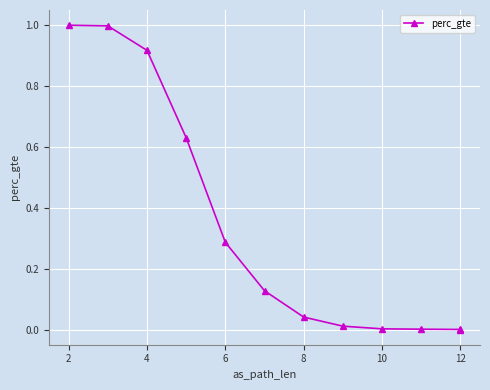

Is it true that the value at 14 is 0.0?

False